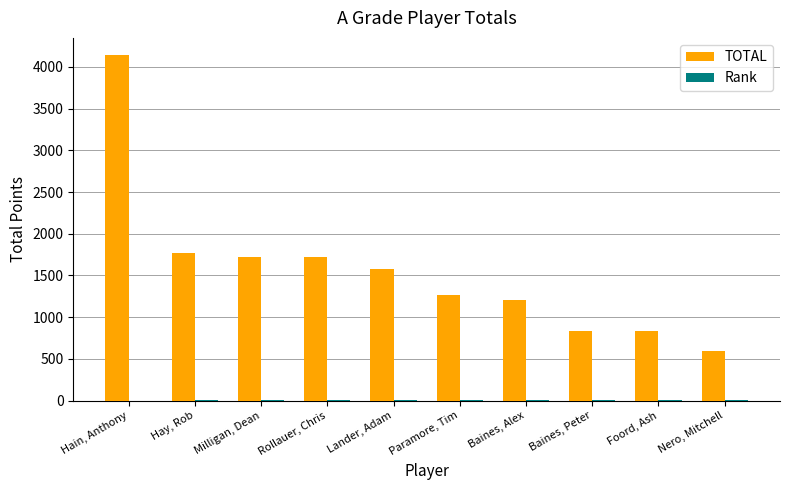

At which category is the sum across all series the highest?

Hain, Anthony